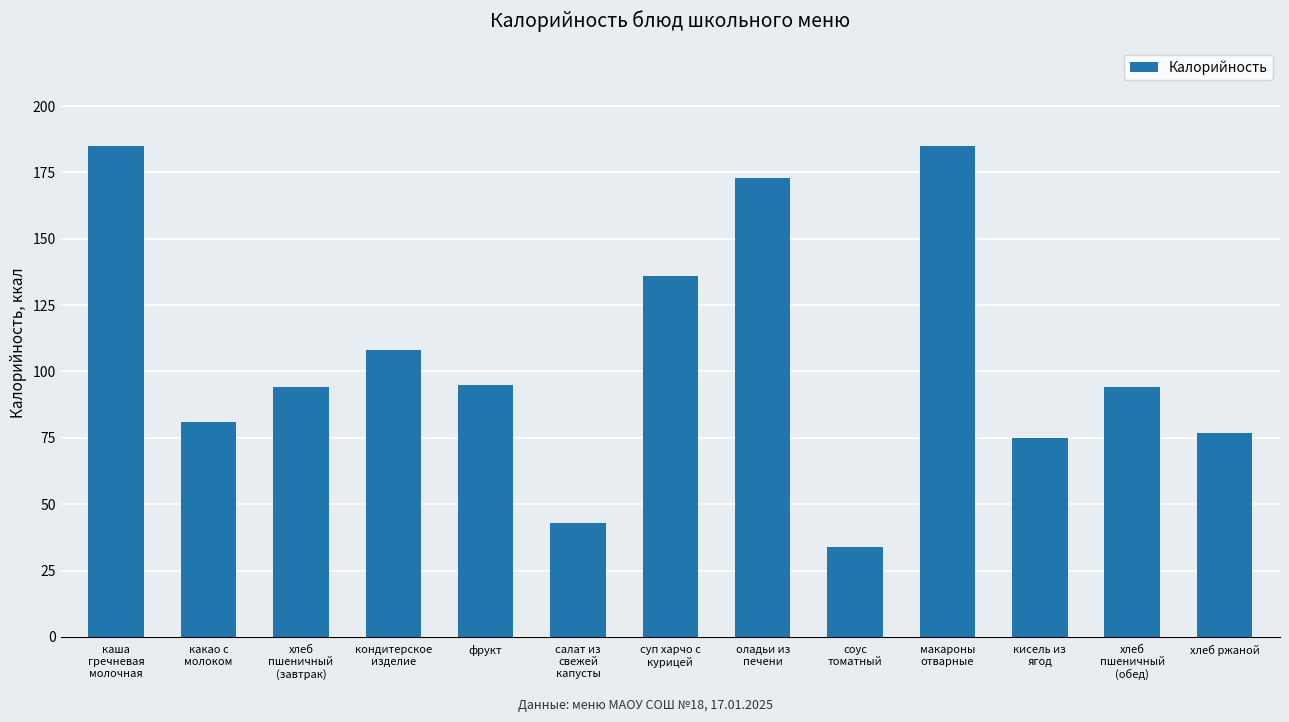

Reading right to left, list all the values displayed in this chart.

77	94	75	185	34	173	136	43	95	108	94	81	185